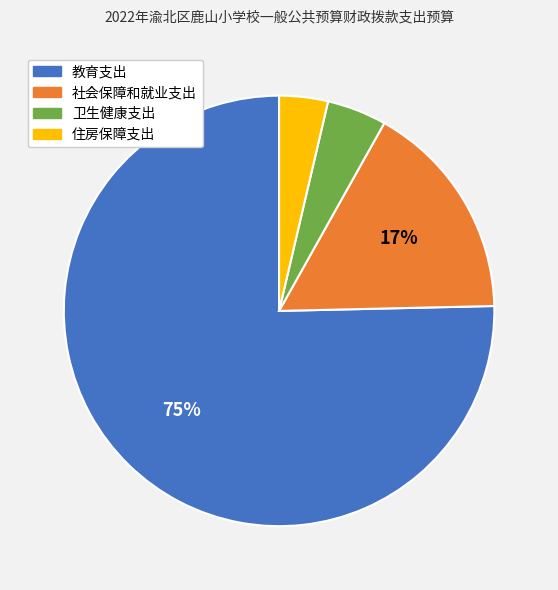

Does any single category account for the majority?

Yes